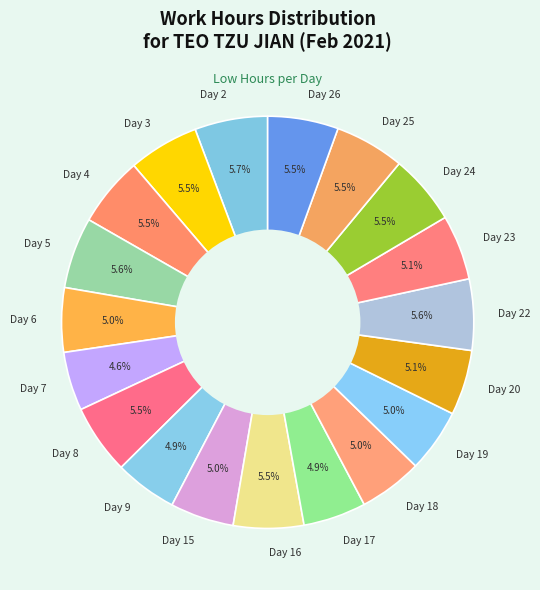

To the nearest percent, what percentage of the pie is Day 15?

5%